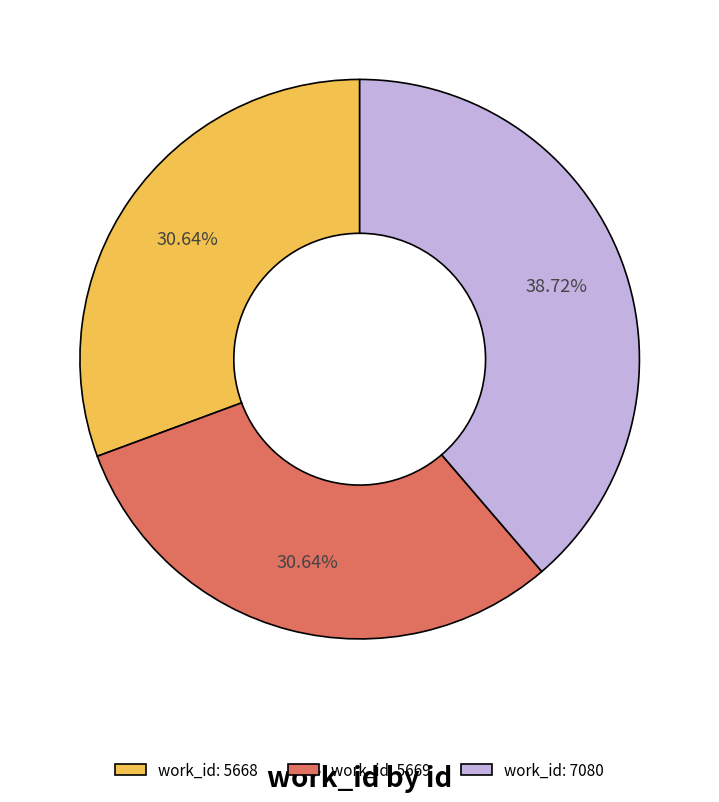

Do work_id: 5668 and work_id: 7080 together represent more than half of the pie?

Yes